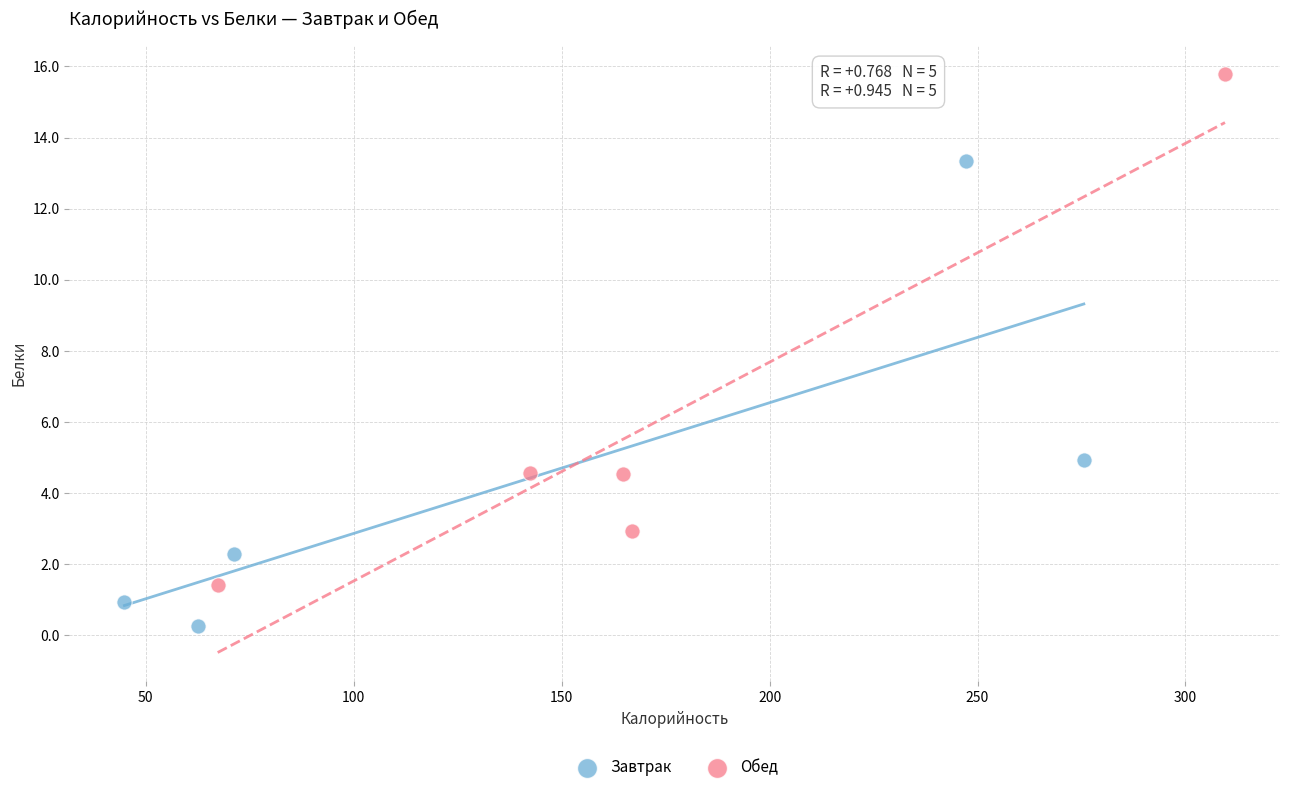

What are all the series names shown in the legend?

Завтрак, Обед